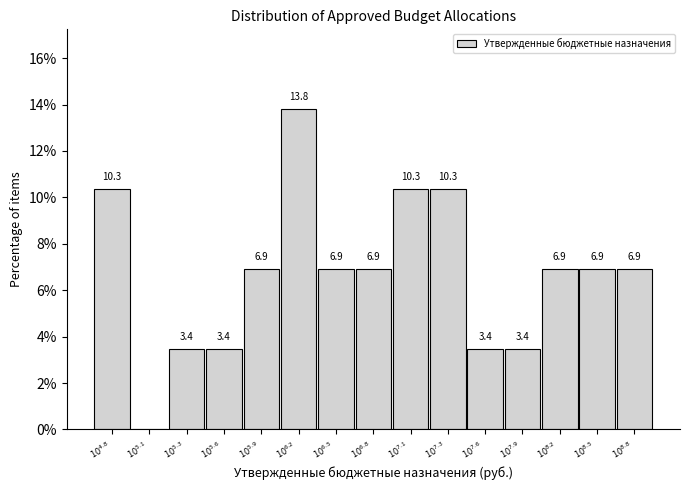

What is the maximum value shown in the chart?

13.8